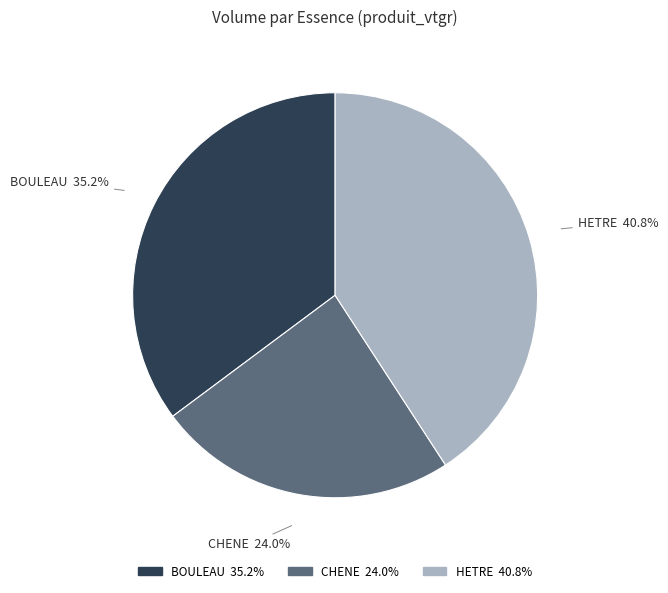

Which slice is the smallest?

CHENE